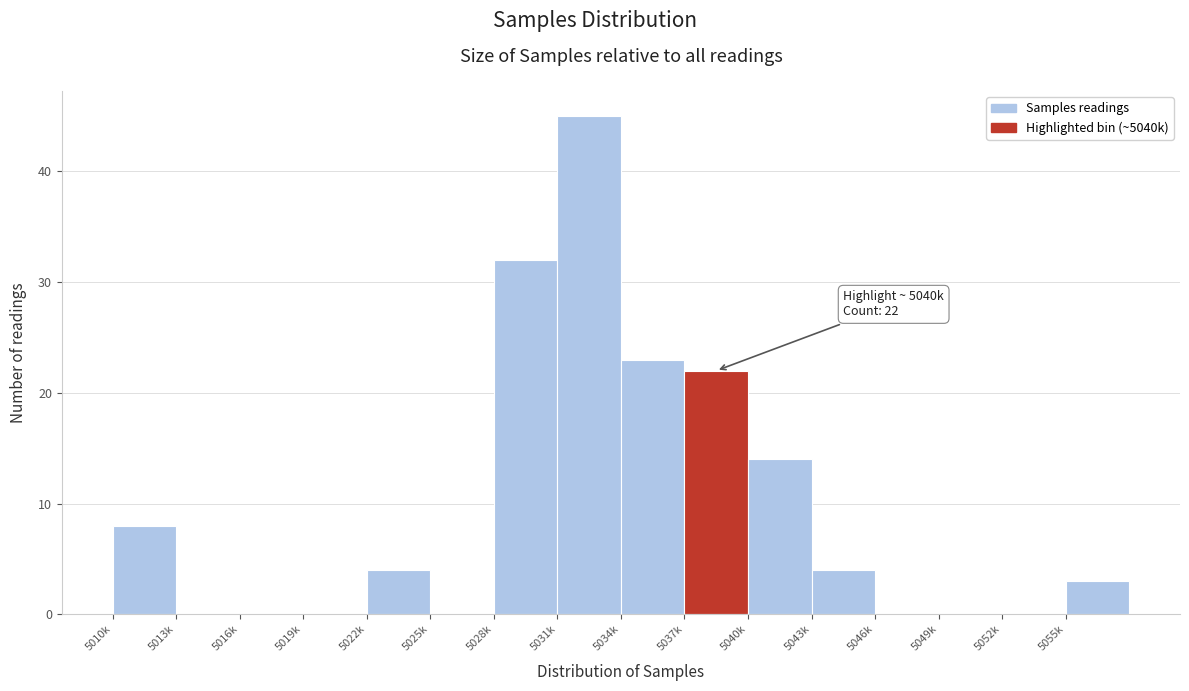

Reading right to left, extract all data points from this chart.

5055k=3	5052k=0	5049k=0	5046k=0	5043k=4	5040k=14	5037k=22	5034k=23	5031k=45	5028k=32	5025k=0	5022k=4	5019k=0	5016k=0	5013k=0	5010k=8